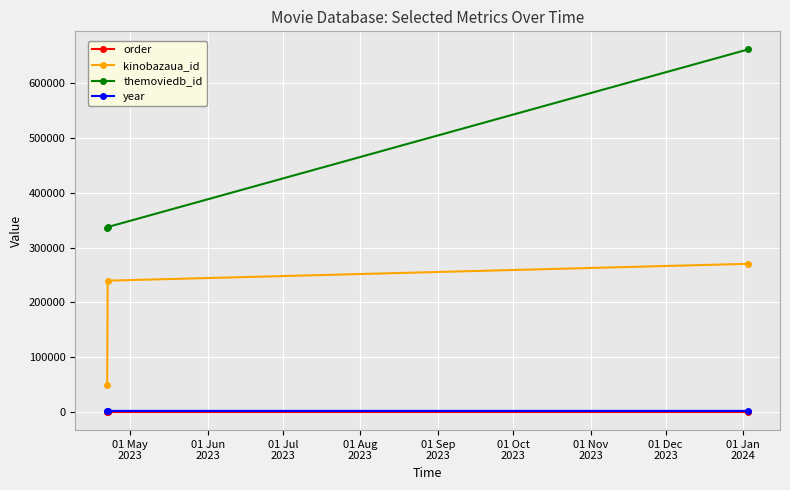

Which series has the widest spread of values?

themoviedb_id